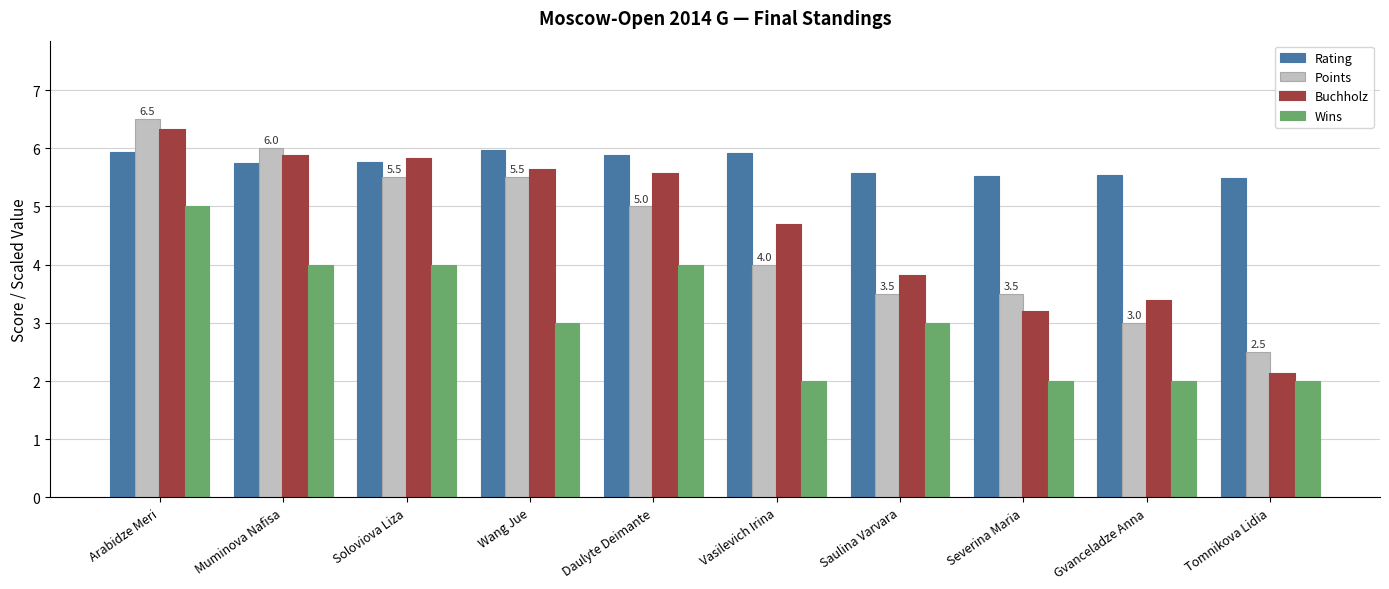

How many distinct data groups are displayed?

4